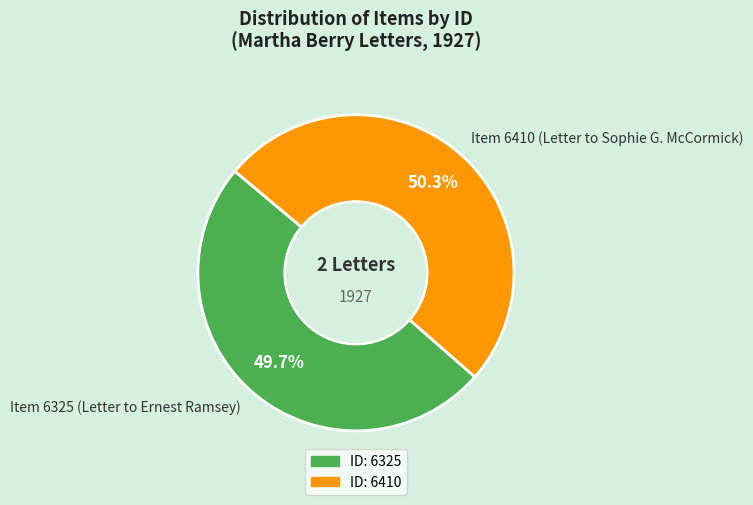

To the nearest percent, what portion does Item 6410 (Letter to Sophie G. McCormick) represent?

50%